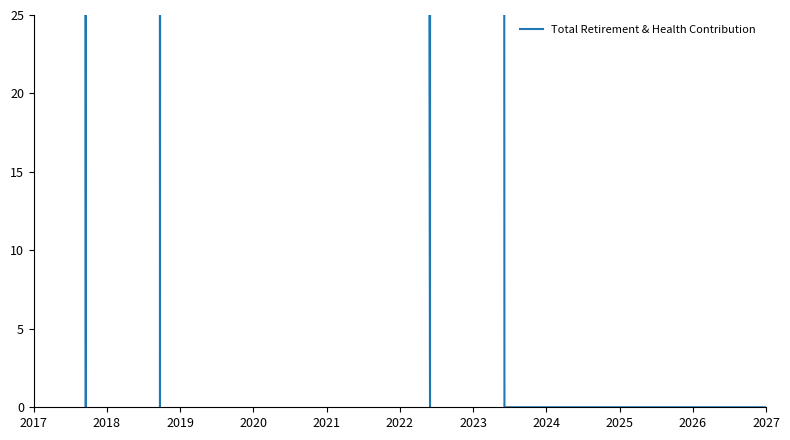

What is the label of the 11th point from the right?

2026